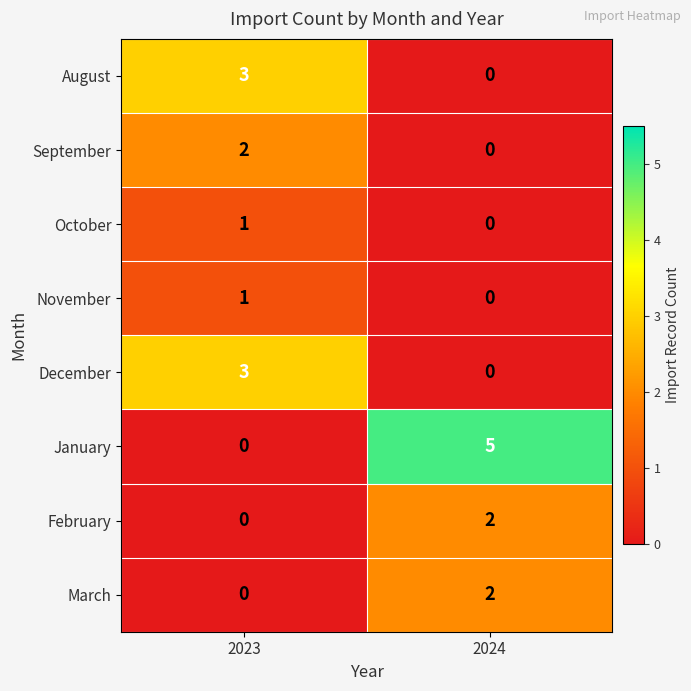

Is it true that December equals 3 at 2023?

True